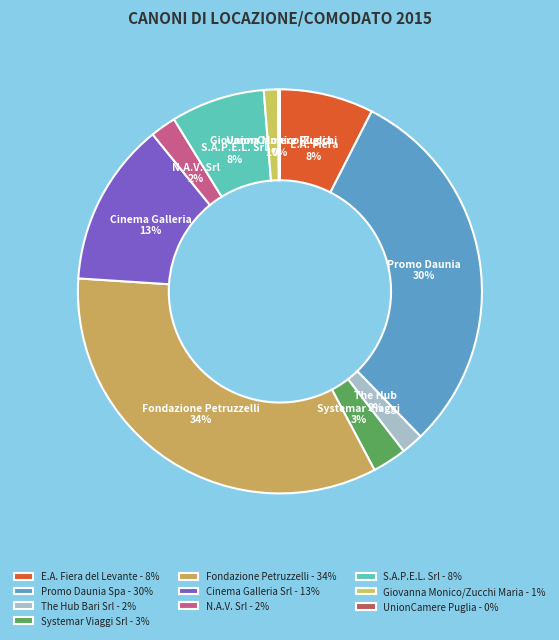

Rank the categories by value from lowest to highest.

UnionCamere Puglia, Giovanna Monico/Zucchi Maria, The Hub Bari Srl, N.A.V. Srl, Systemar Viaggi Srl, E.A. Fiera del Levante, S.A.P.E.L. Srl, Cinema Galleria Srl, Promo Daunia Spa, Fondazione Petruzzelli